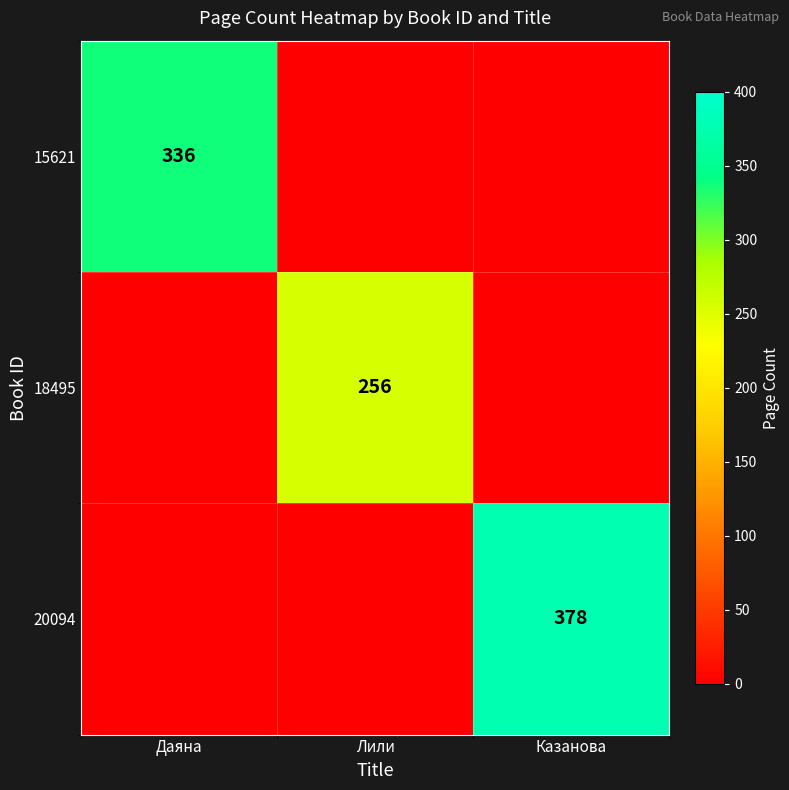

Is the value of 15621 at Даяна greater than the value of 20094 at Казанова?

No